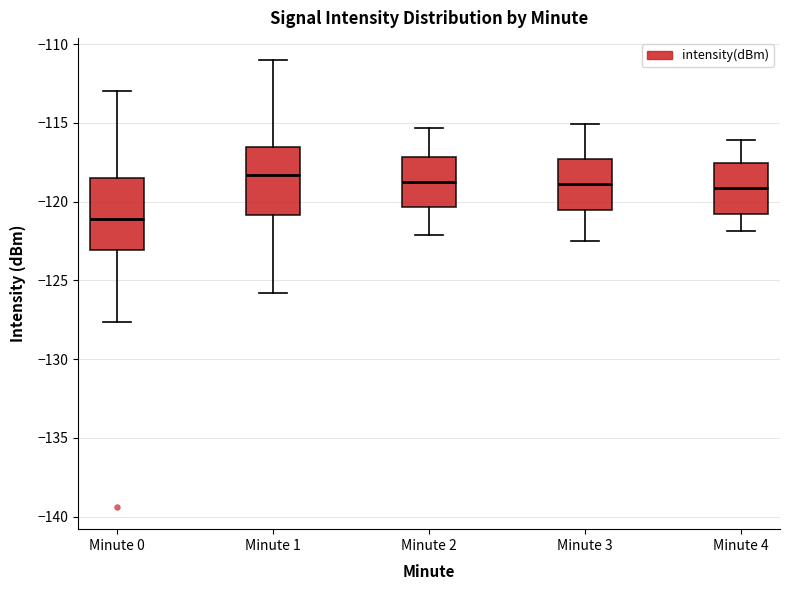

Reading left to right, read every box against the y-axis: the position of its median line, the range the box covers, and the ends of its whiskers. The values are not printed on the chart, so give them approximately, as read against the axis.

Minute 0: median -121.0, box -123.0 to -118.5, whiskers -127.5 to -113.0
Minute 1: median -118.5, box -121.0 to -116.5, whiskers -126.0 to -111.0
Minute 2: median -118.5, box -120.5 to -117.0, whiskers -122.0 to -115.5
Minute 3: median -119.0, box -120.5 to -117.5, whiskers -122.5 to -115.0
Minute 4: median -119.0, box -121.0 to -117.5, whiskers -122.0 to -116.0